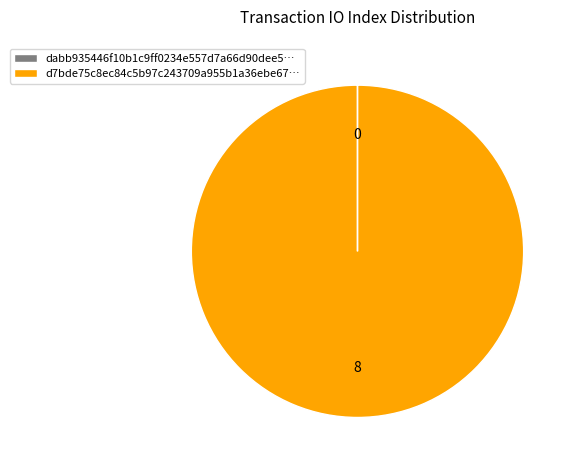

What is the largest slice in the pie chart?

d7bde75c8ec84c5b97c243709a955b1a36ebe67…